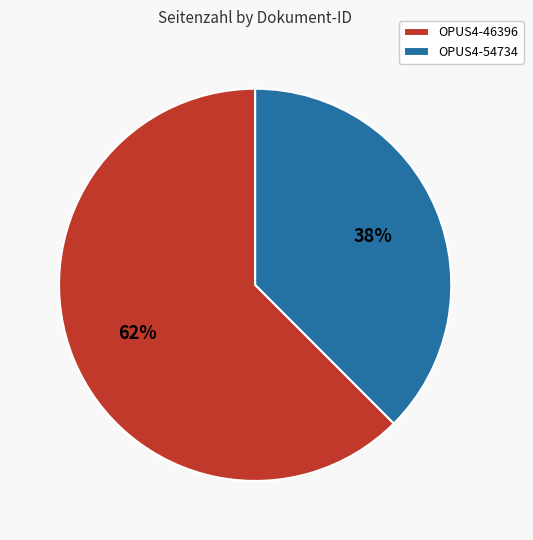

Approximately how many times larger is the value at OPUS4-54734 compared to OPUS4-46396?

0.6